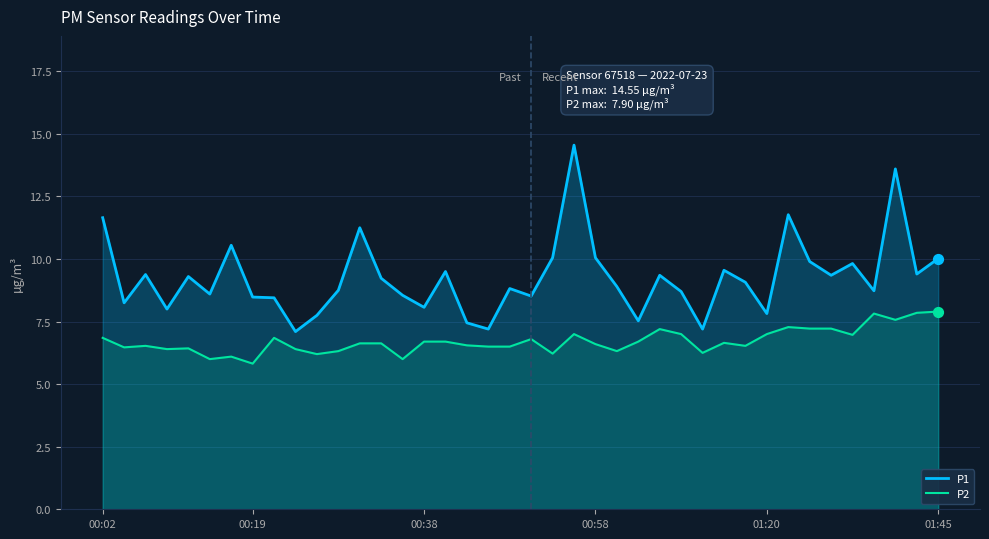

At how many categories does at least one series exceed 6?

40